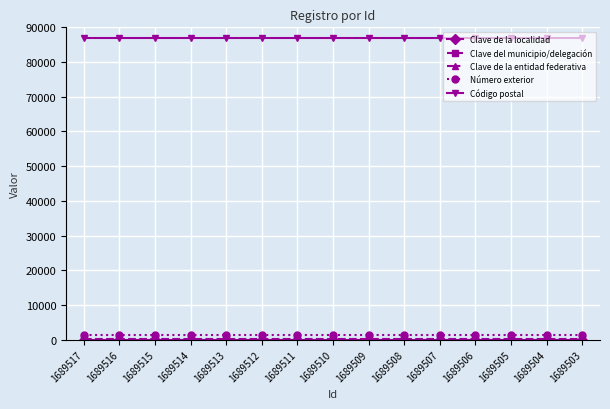

What is the highest value of the Código postal series?

87037